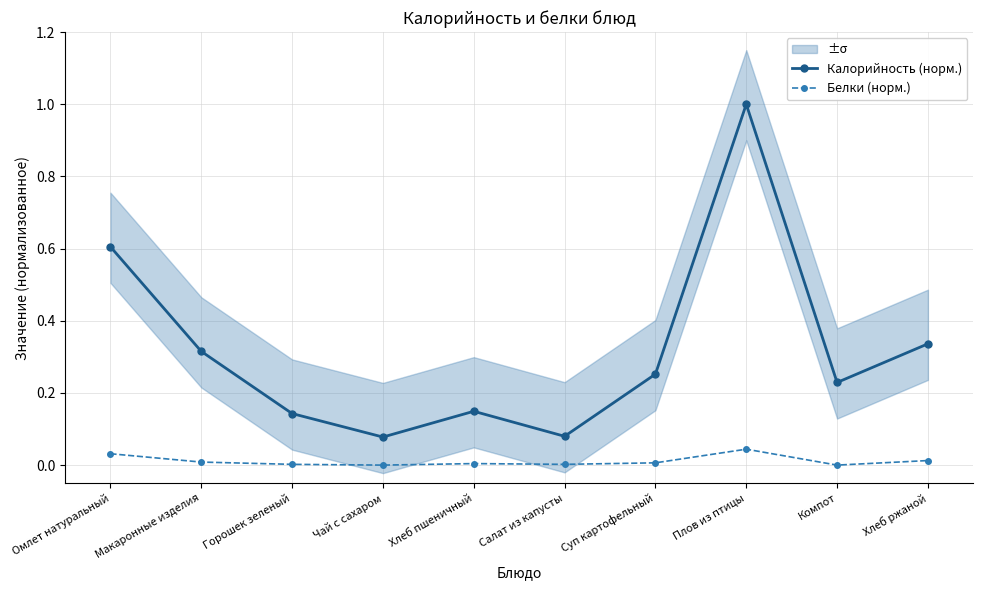

True or false: Белки (норм.) and Калорийность (норм.) intersect in this chart.

False